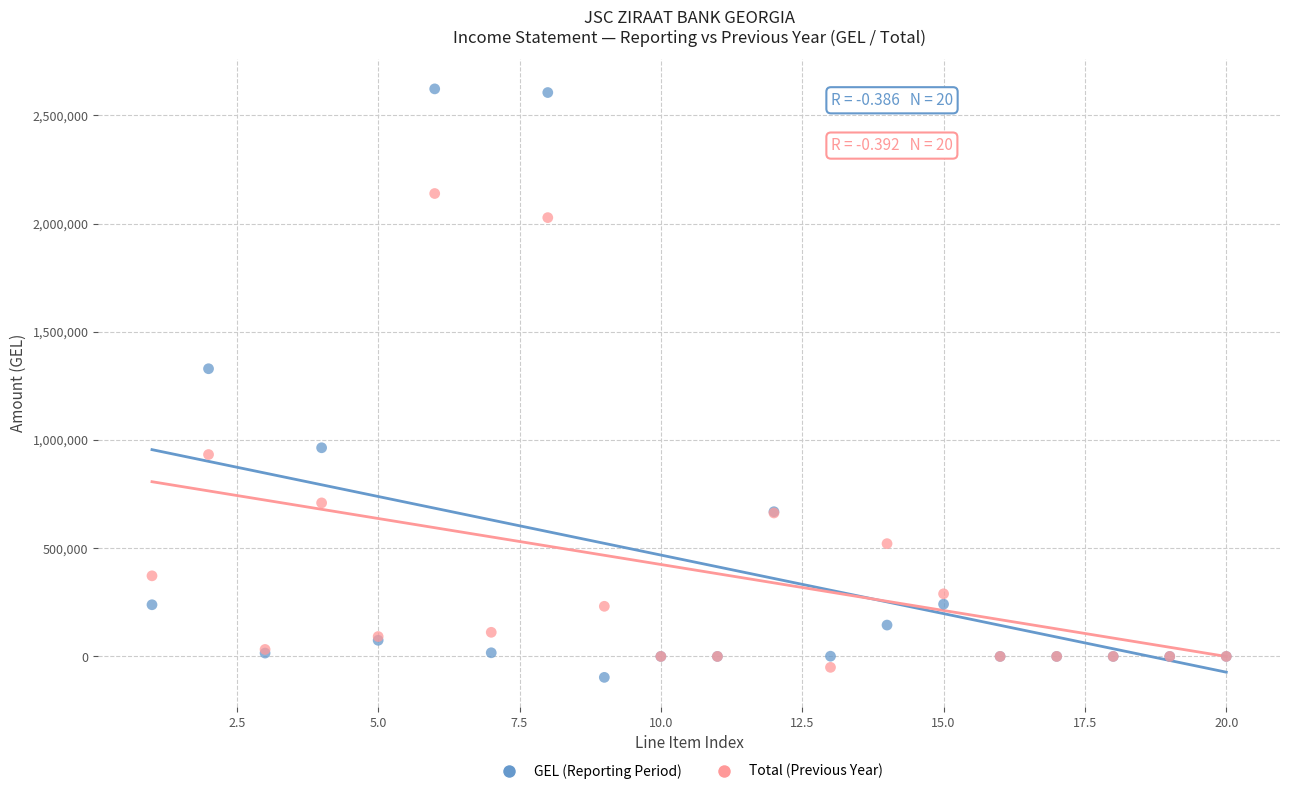

Which series has the largest Y range (max minus min)?

GEL (Reporting Period)